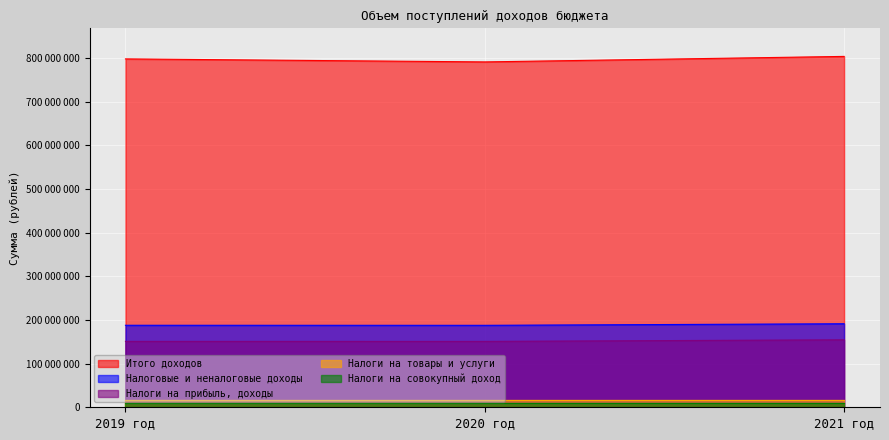

At which category is the sum across all series the highest?

2021 год